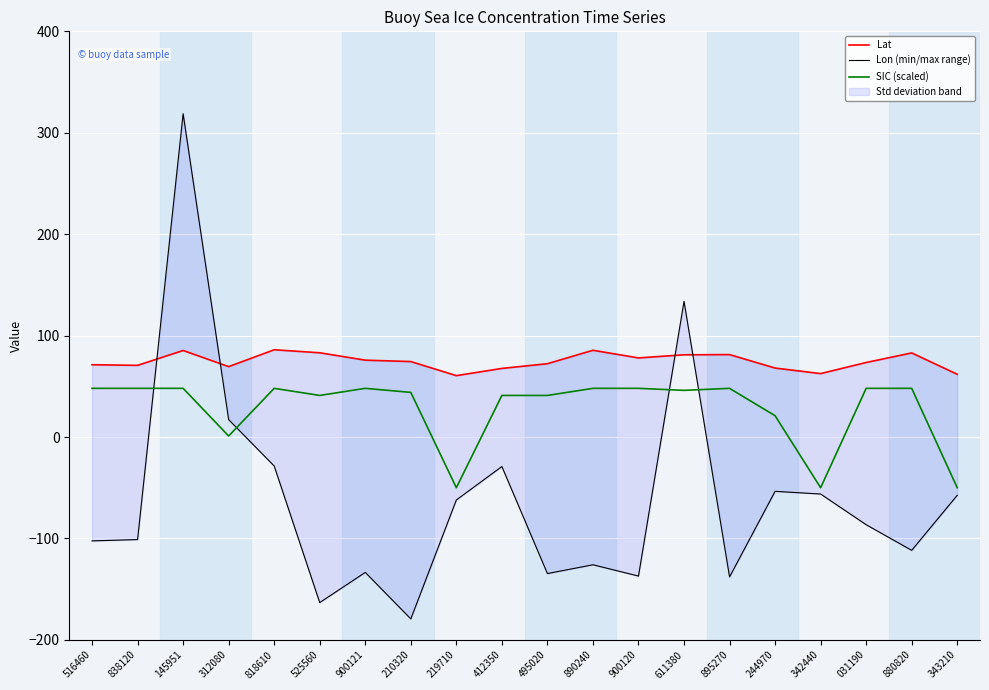

In Lon (min/max range), how many points are lower than both neighbors (excluding endpoints)?

6